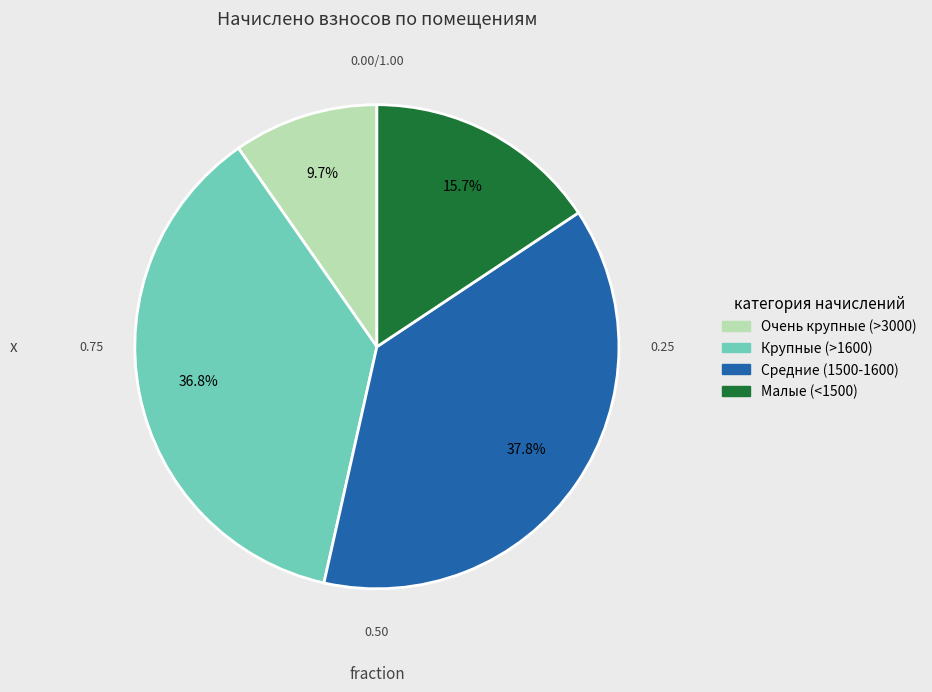

What percentage is NOT represented by Крупные (>1600)?

63.2%